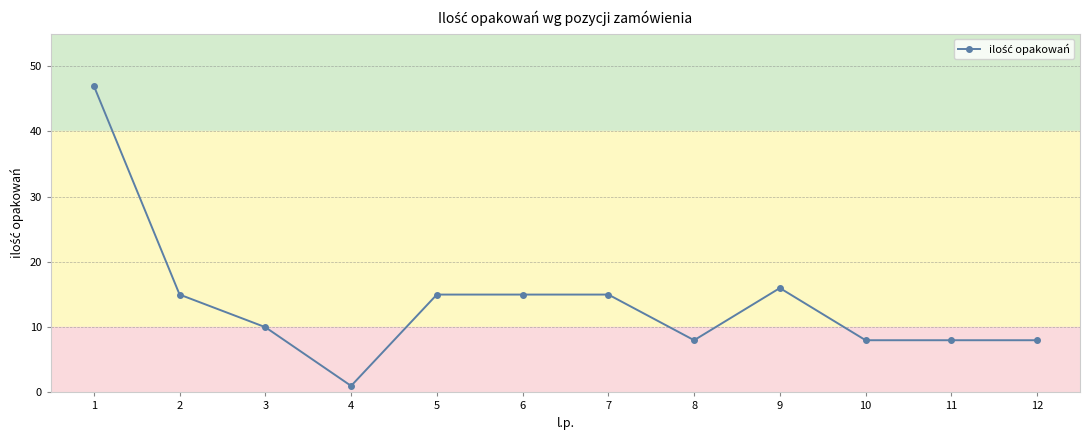

Approximately how many times larger is the value at 12 compared to 8?

1.0